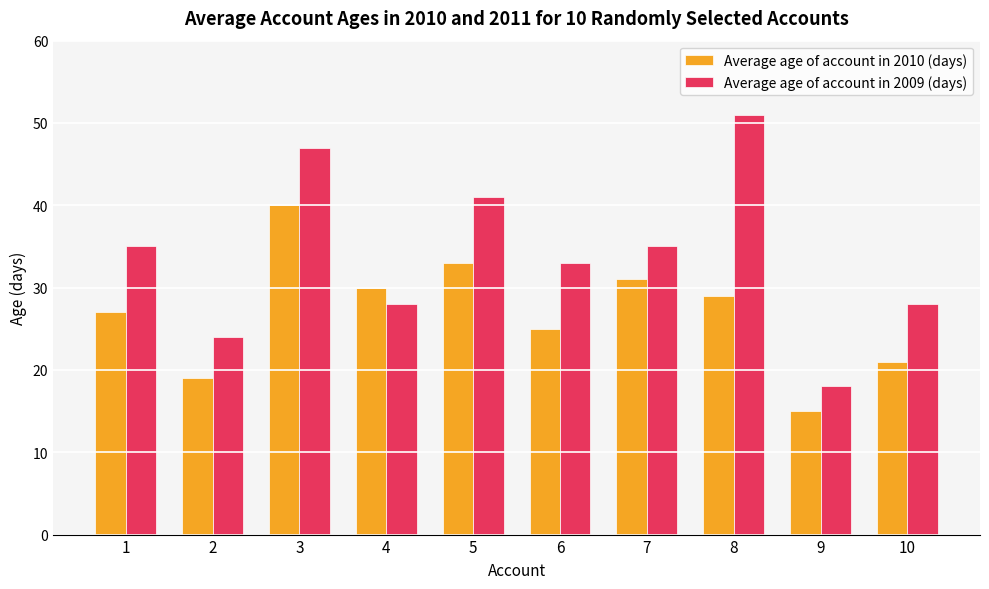

What is the lowest value of the Average age of account in 2009 (days) series?

18